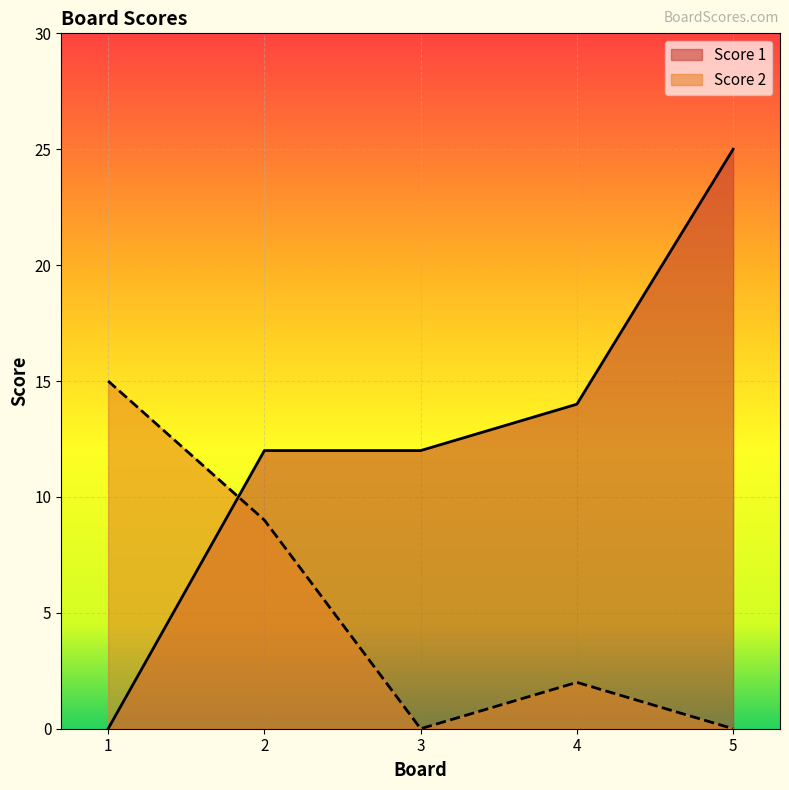

At which label does Score 2 first exceed 2?

1